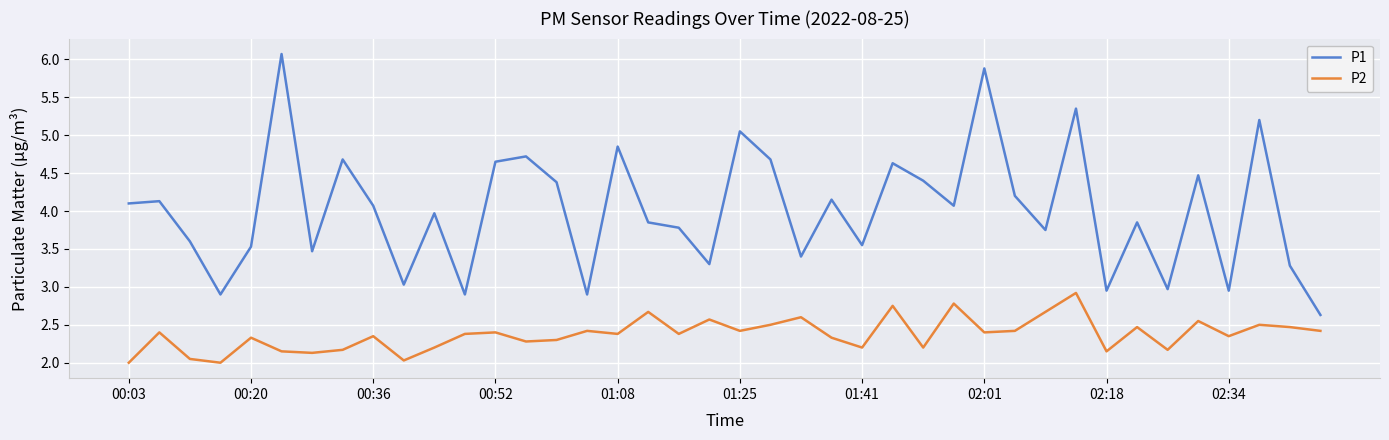

What is the lowest value of the P1 series?

2.6